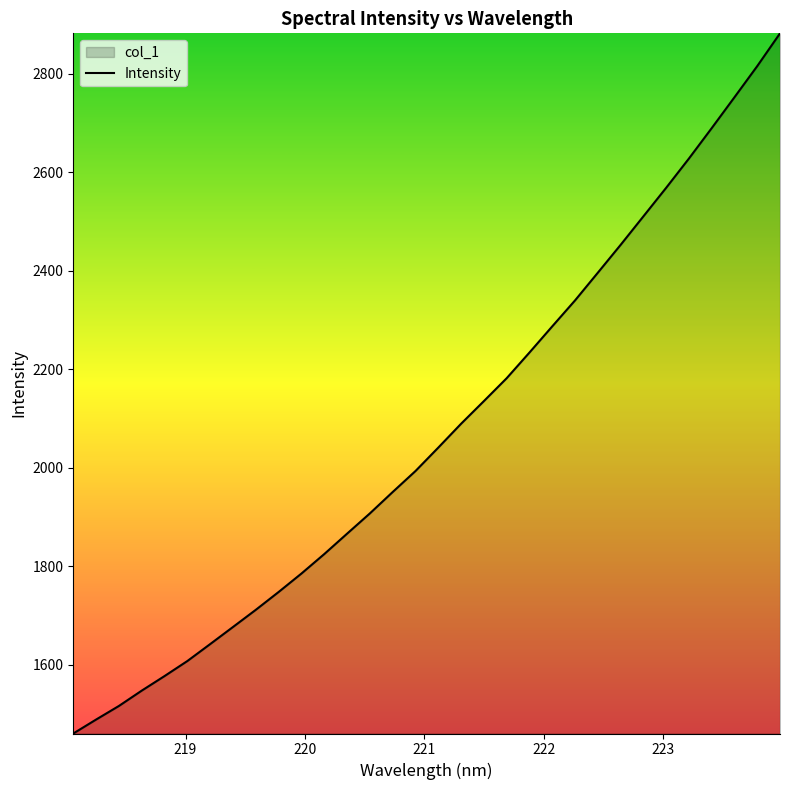

What is the sum of all values?

66308.5